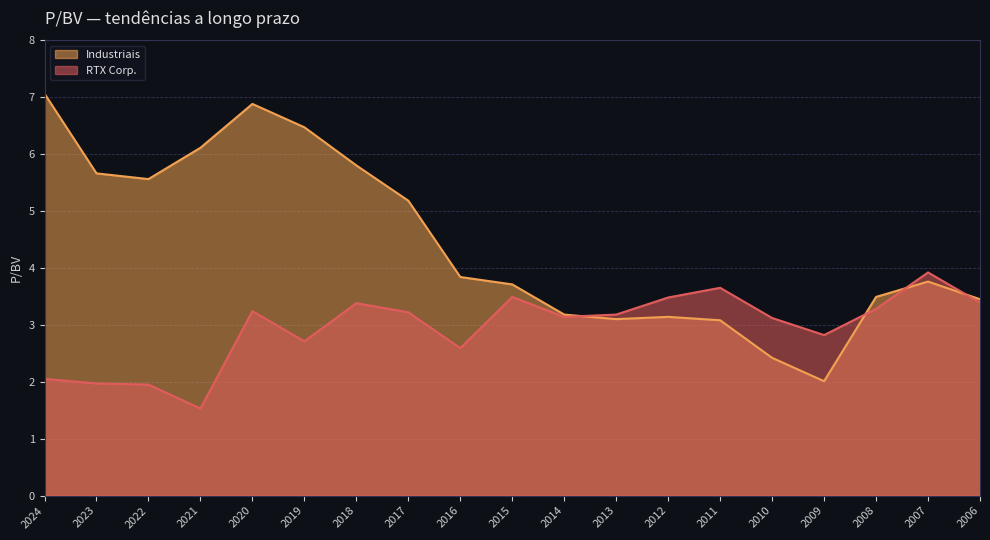

List the series in order of their overall mean, lowest first.

RTX Corp., Industriais